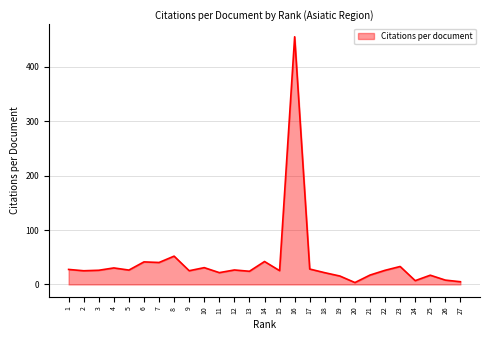

At which label is the value closest to 229?

8